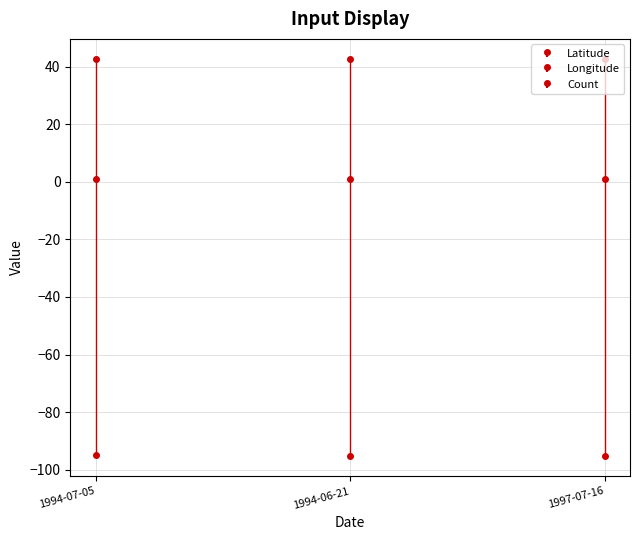

What is the label of the 2nd point from the left?

1994-06-21